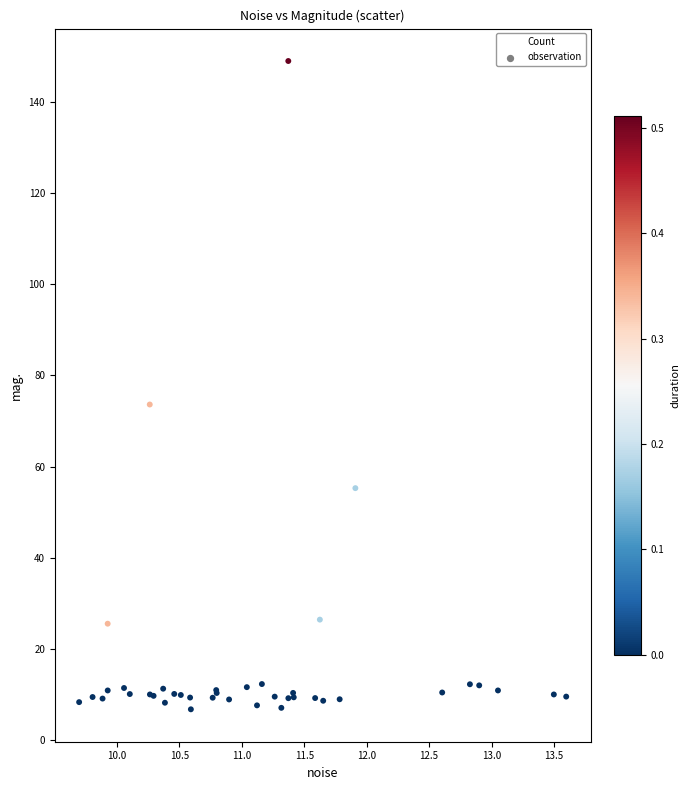

What Y value in the scatter plot is closest to 77?

73.6